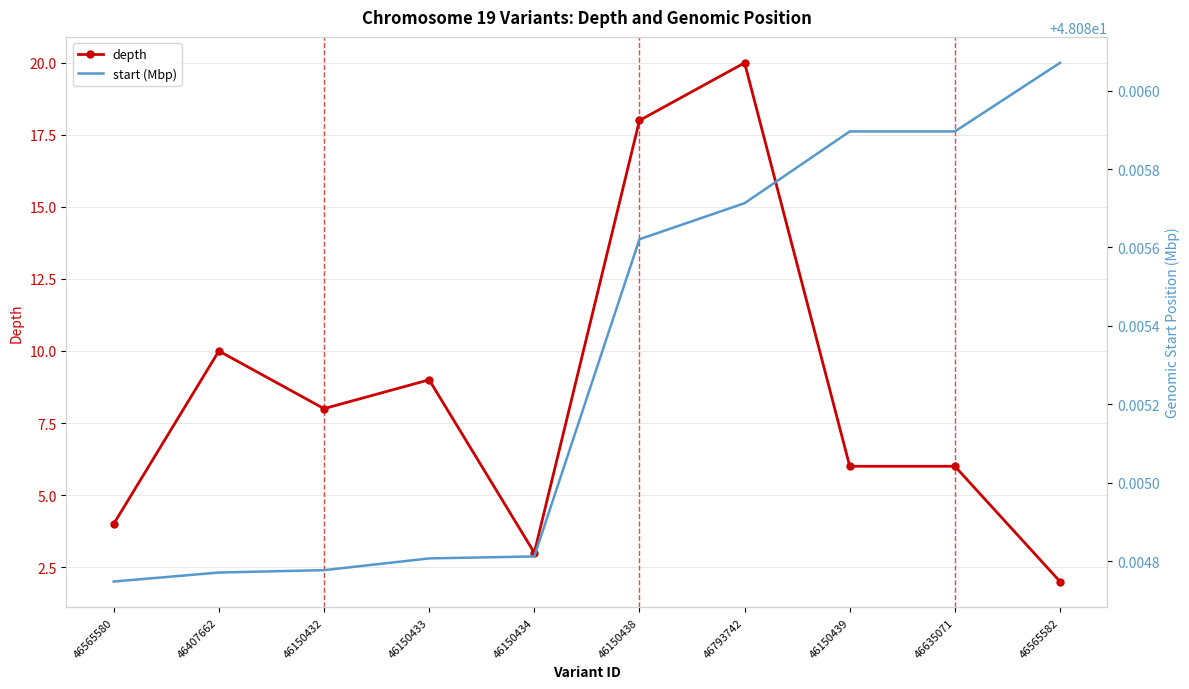

Which label corresponds to the largest value in the chart?

46565582